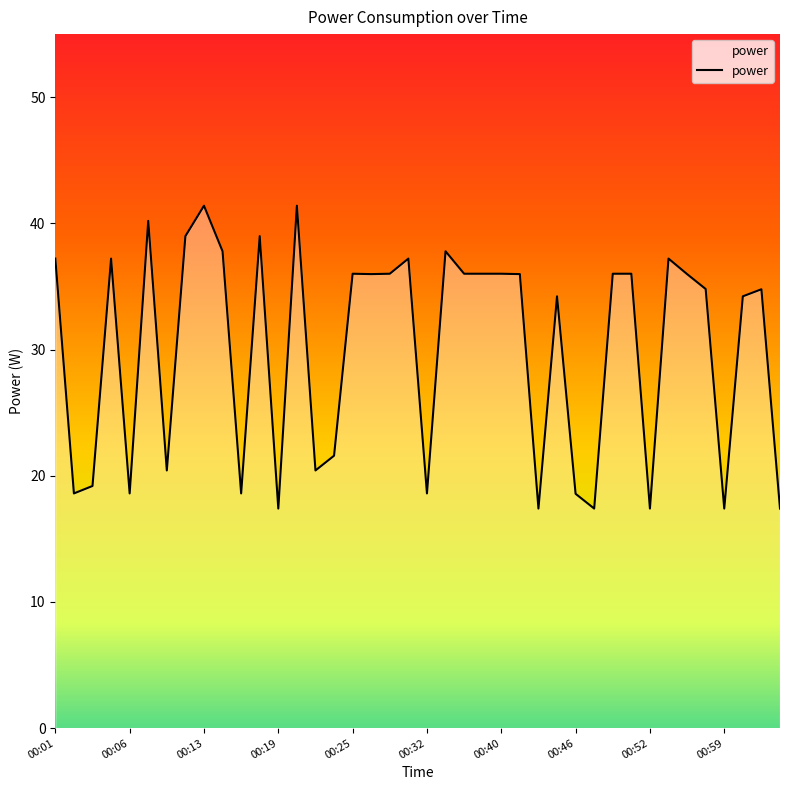

What is the greatest value displayed?

41.4